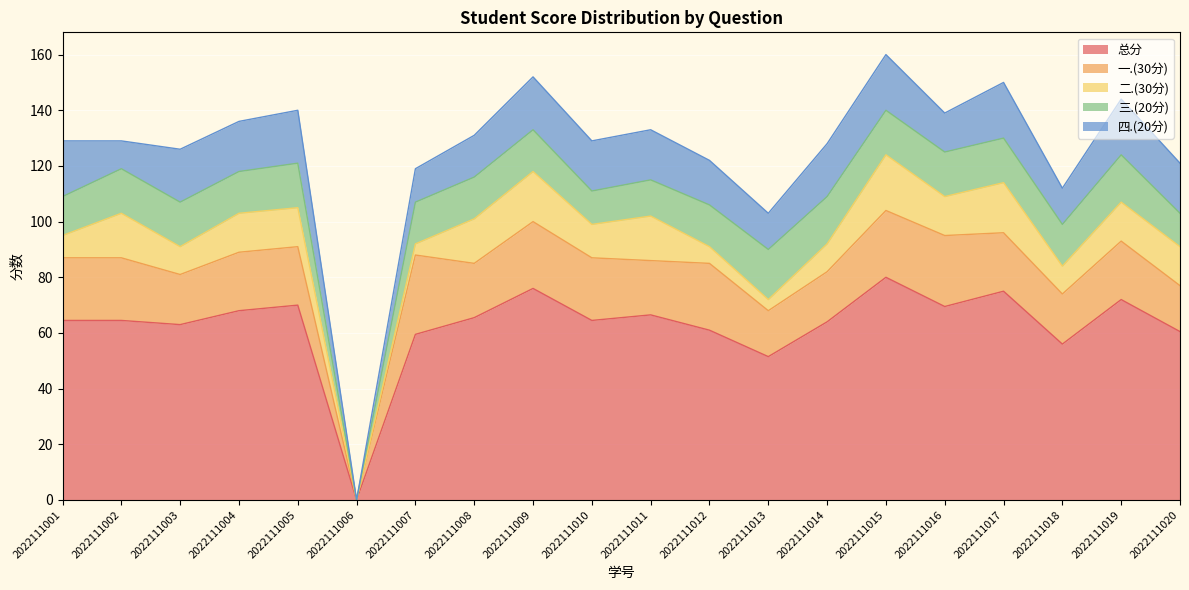

Which category has the highest value in the 四.(20分) series?

2022111001